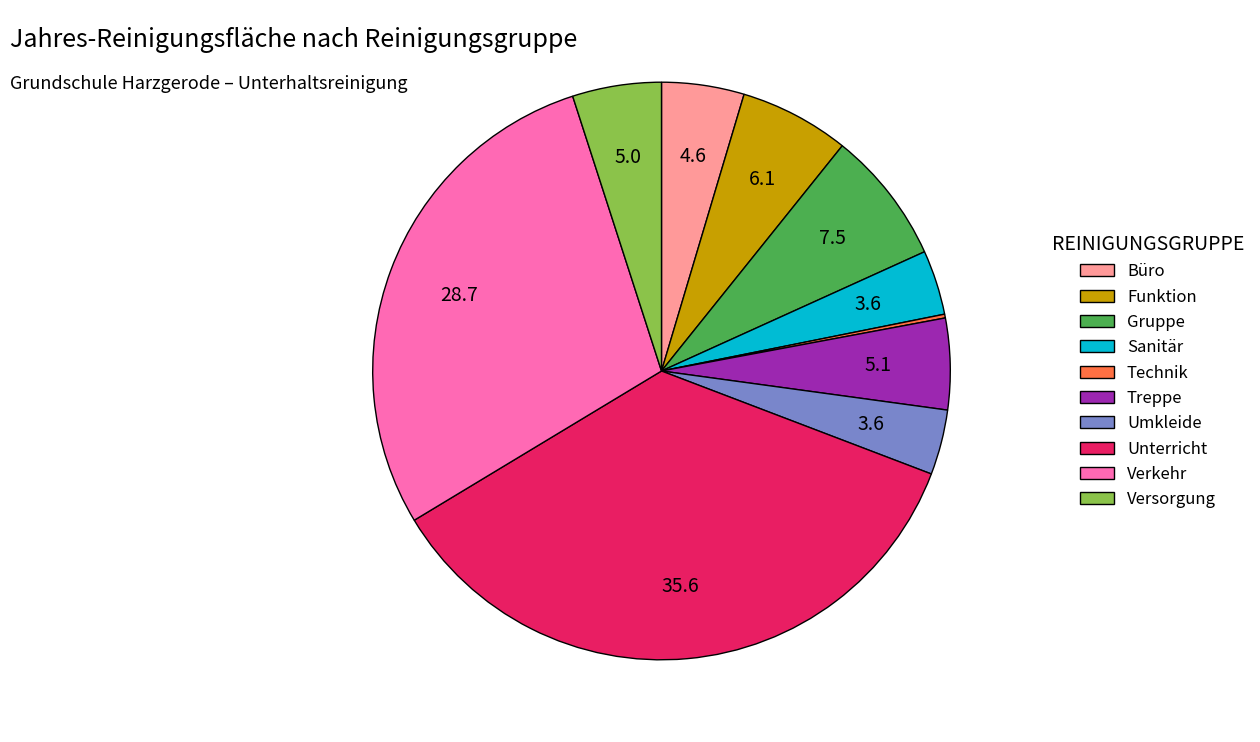

What is the largest slice in the pie chart?

Unterricht